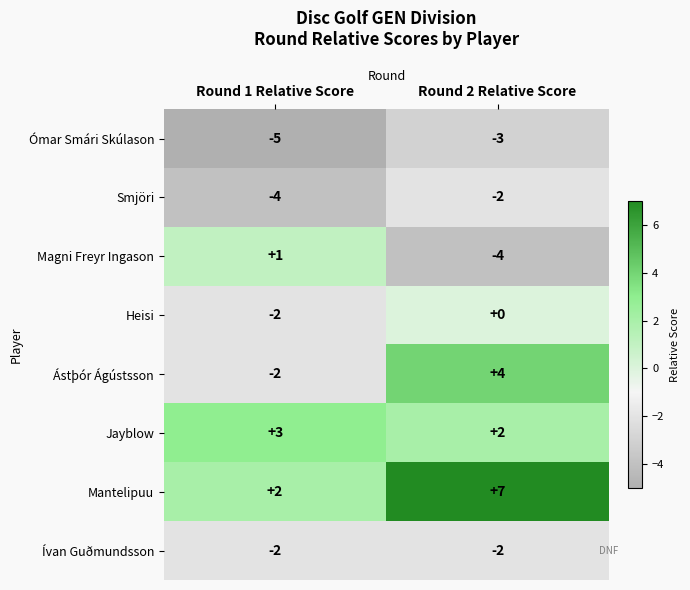

Between Round 1 Relative Score and Round 2 Relative Score, which series saw the biggest shift?

Ástþór Ágústsson